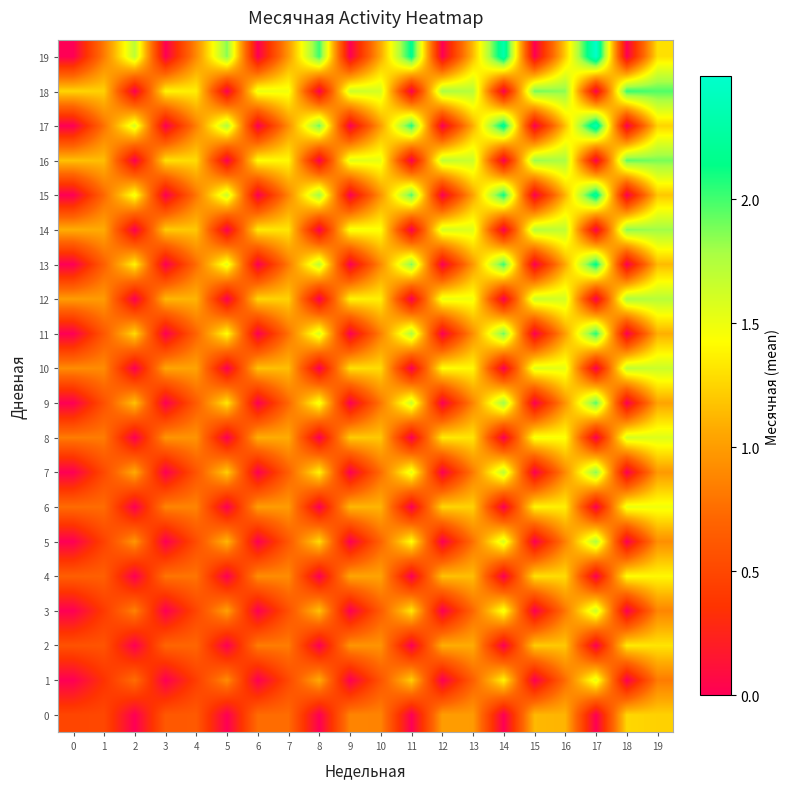

At which category does the chart reach its minimum across all series?

2